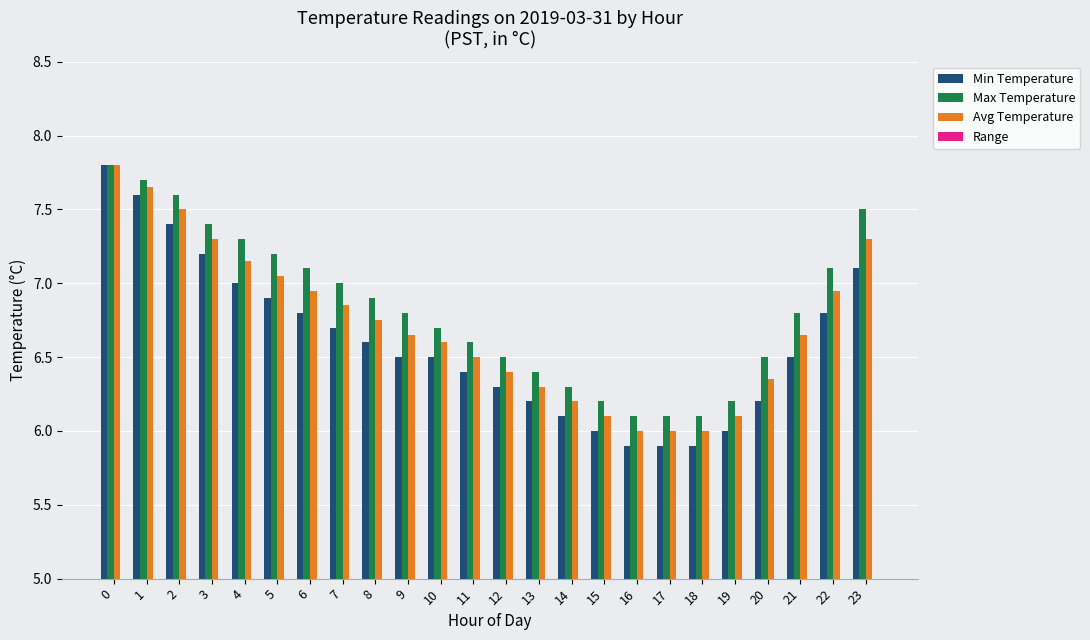

What is the value of the Range bar at the 14th from the left?

0.2